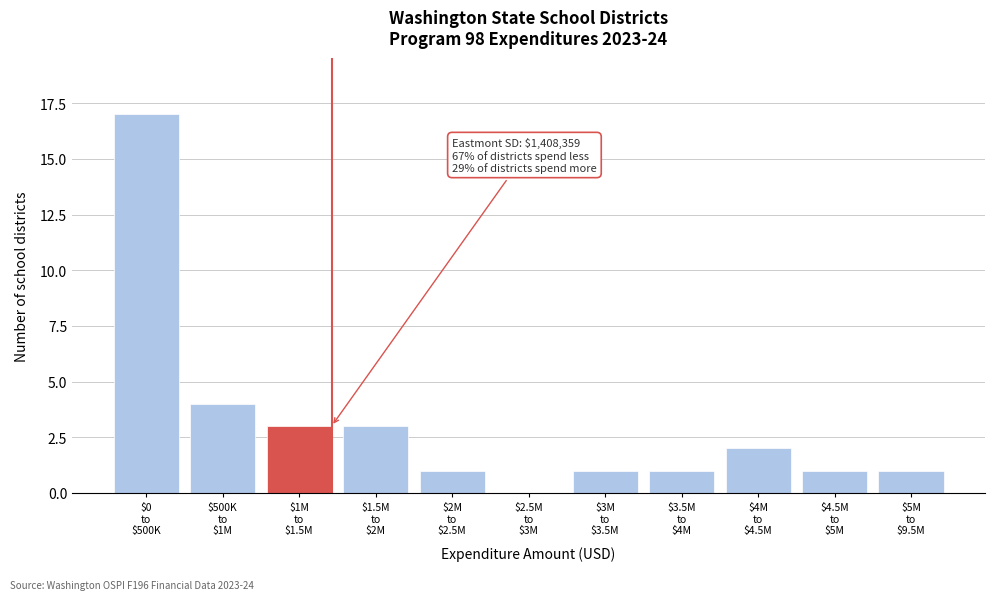

What is the sum of all values?

34